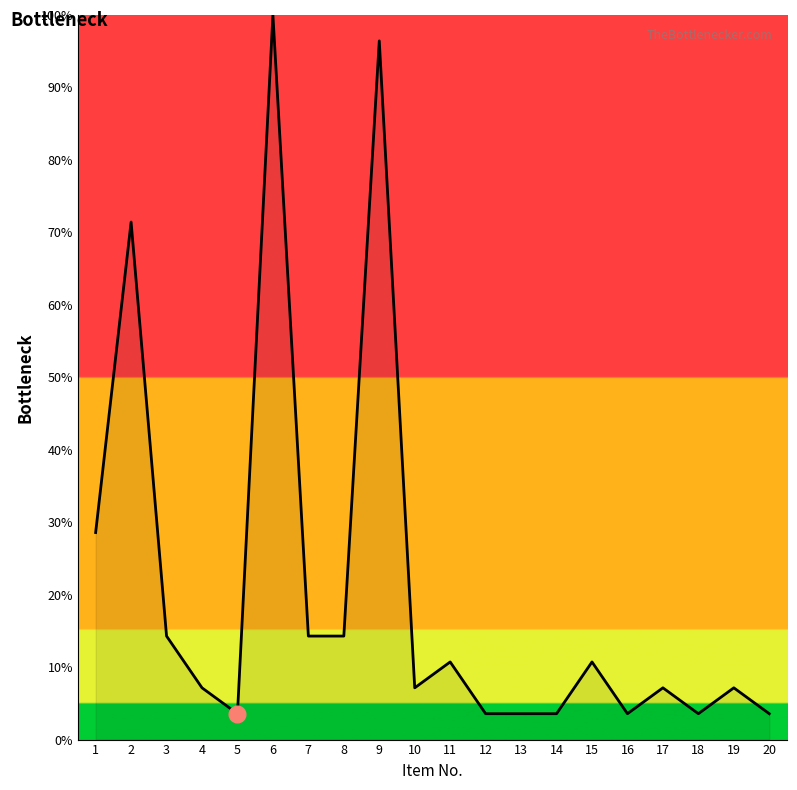

Reading right to left, transcribe all the data shown in this chart.

3.6	7.1	3.6	7.1	3.6	10.7	3.6	3.6	3.6	10.7	7.1	96.4	14.3	14.3	100.0	3.6	7.1	14.3	71.4	28.6